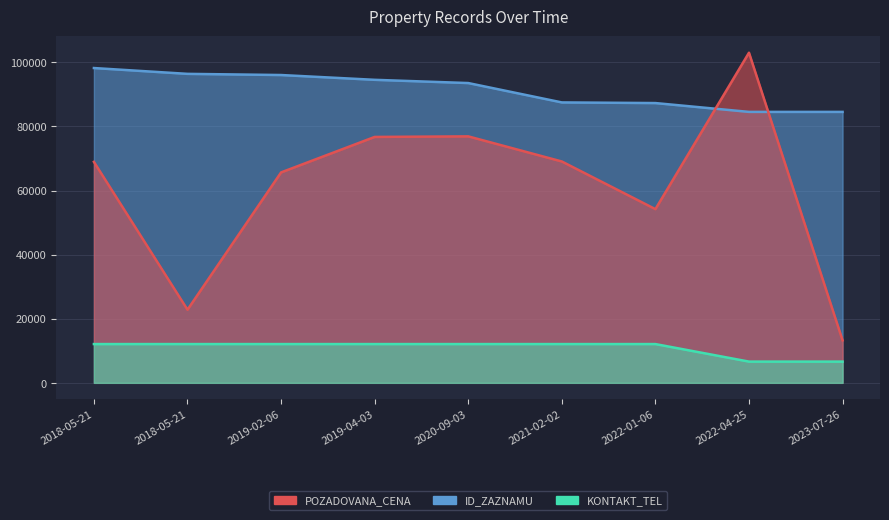

Count the number of data series in this chart.

3